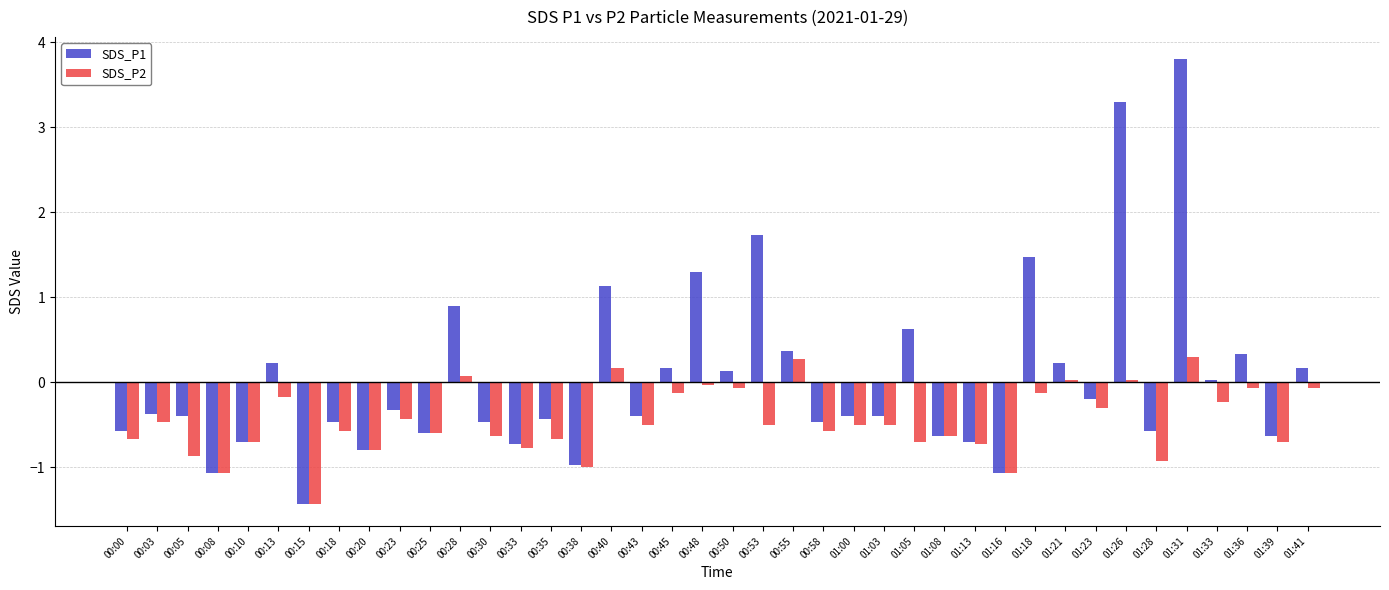

What are all the series names shown in the legend?

SDS_P1, SDS_P2